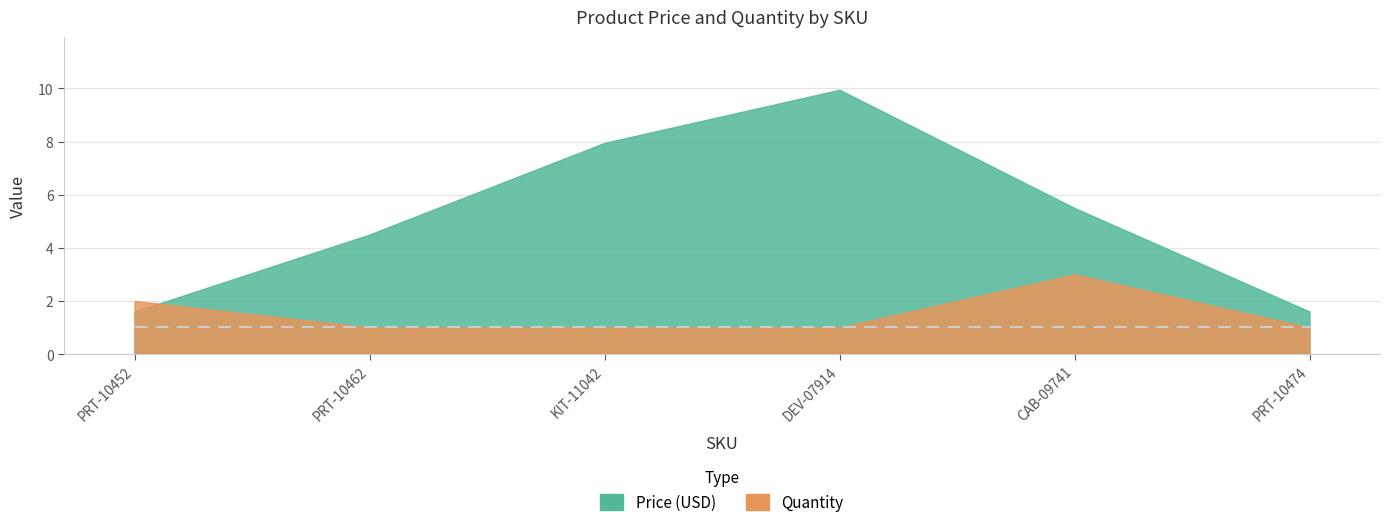

What are all the series names shown in the legend?

Price (USD), Quantity